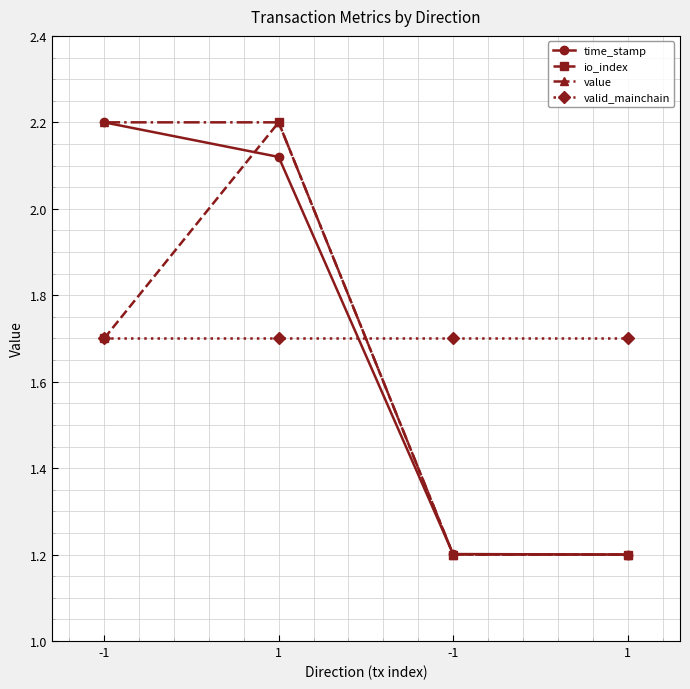

True or false: time_stamp has more than 2 interior local peaks.

False